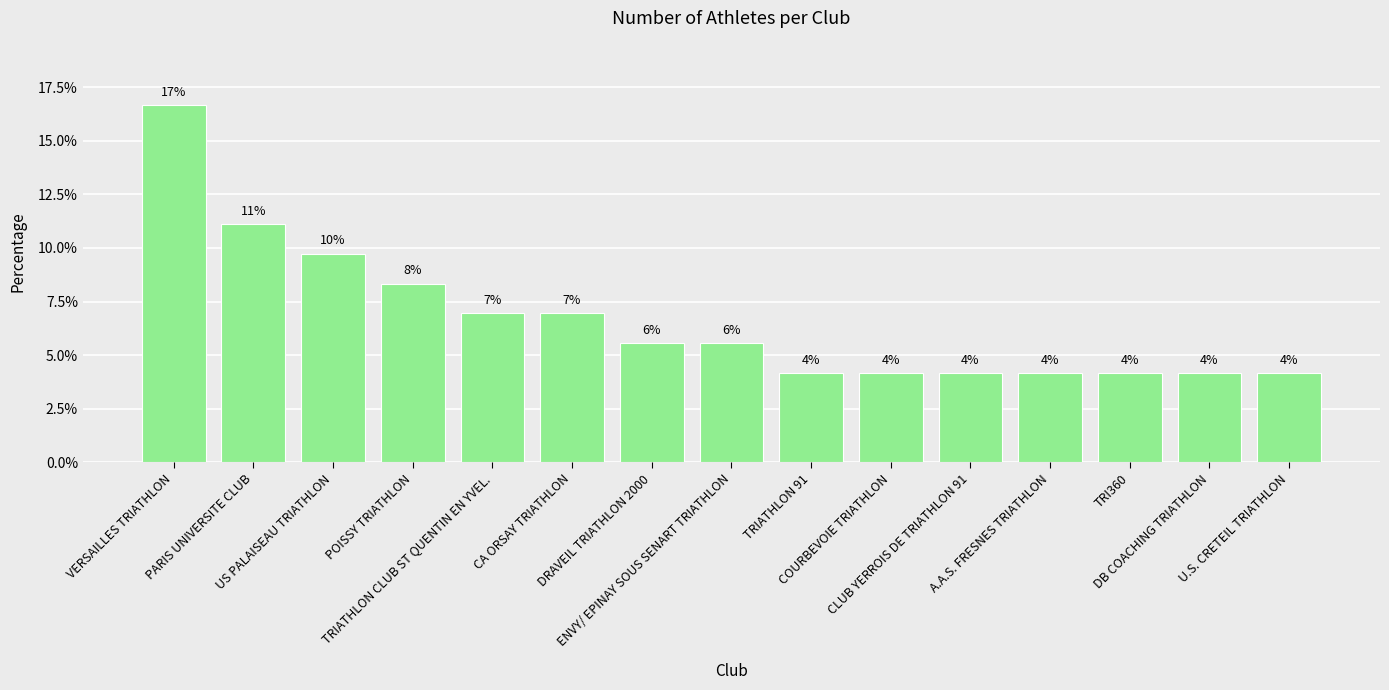

Rank the categories by value from highest to lowest.

VERSAILLES TRIATHLON, PARIS UNIVERSITE CLUB, US PALAISEAU TRIATHLON, POISSY TRIATHLON, TRIATHLON CLUB ST QUENTIN EN YVEL., CA ORSAY TRIATHLON, DRAVEIL TRIATHLON 2000, ENVY/ EPINAY SOUS SENART TRIATHLON, TRIATHLON 91, COURBEVOIE TRIATHLON, CLUB YERROIS DE TRIATHLON 91, A.A.S. FRESNES TRIATHLON, TRI360, DB COACHING TRIATHLON, U.S. CRETEIL TRIATHLON